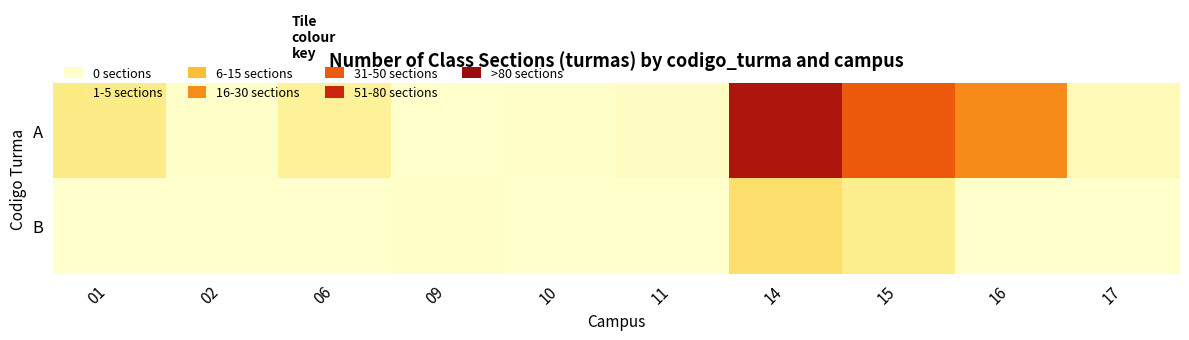

How many data points does each series have?

10